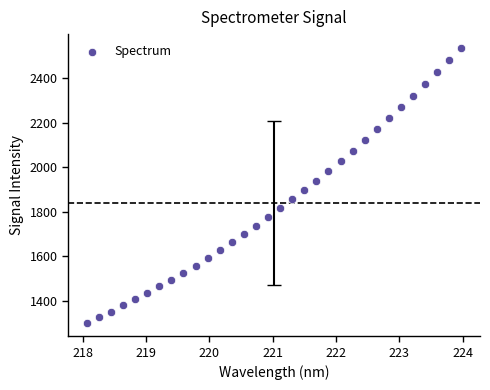

What is the range of Y values (max minus min)?

1233.2